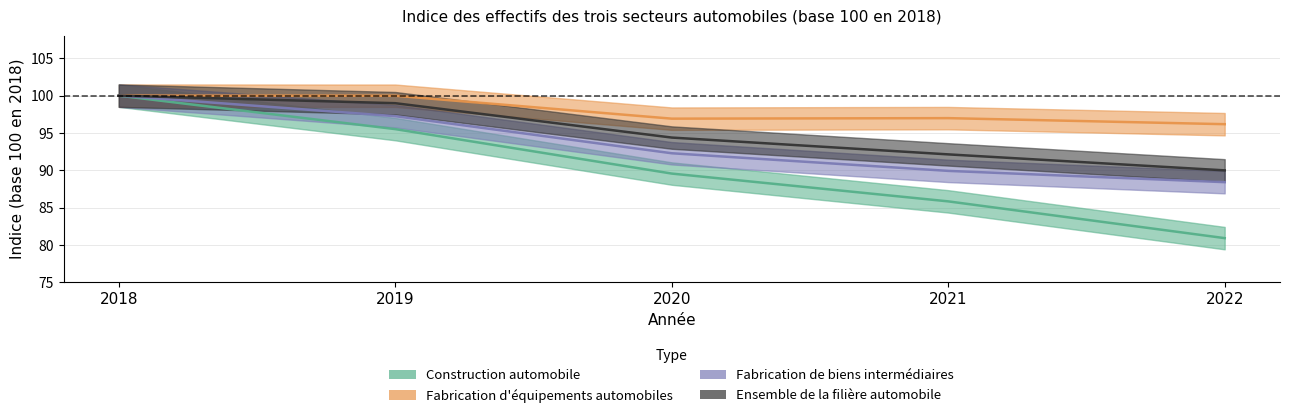

The Fabrication d'équipements automobiles series shows 45.3 at 2021. True or false?

False